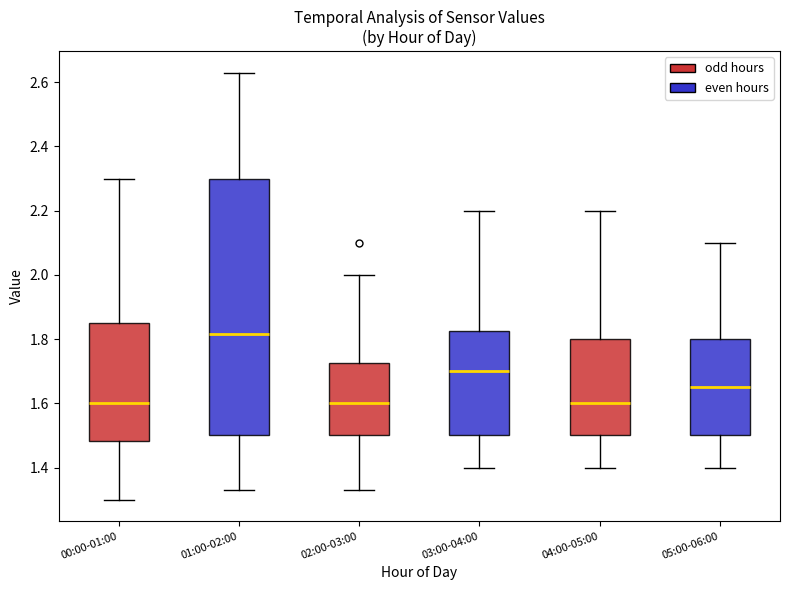

Comparing the boxes themselves (not the whiskers), which one is the tallest?

01:00-02:00